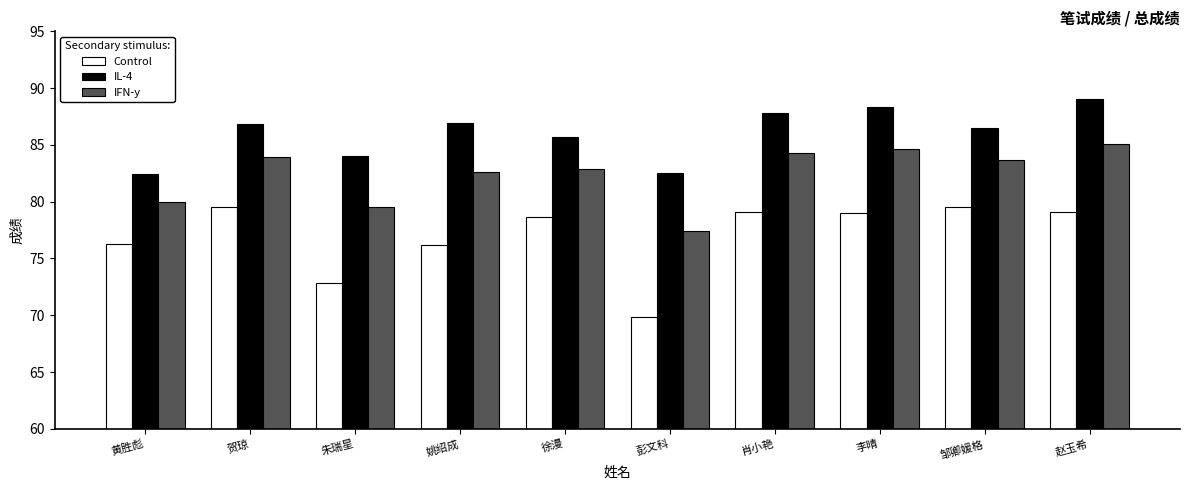

Which series has the widest spread of values?

Control